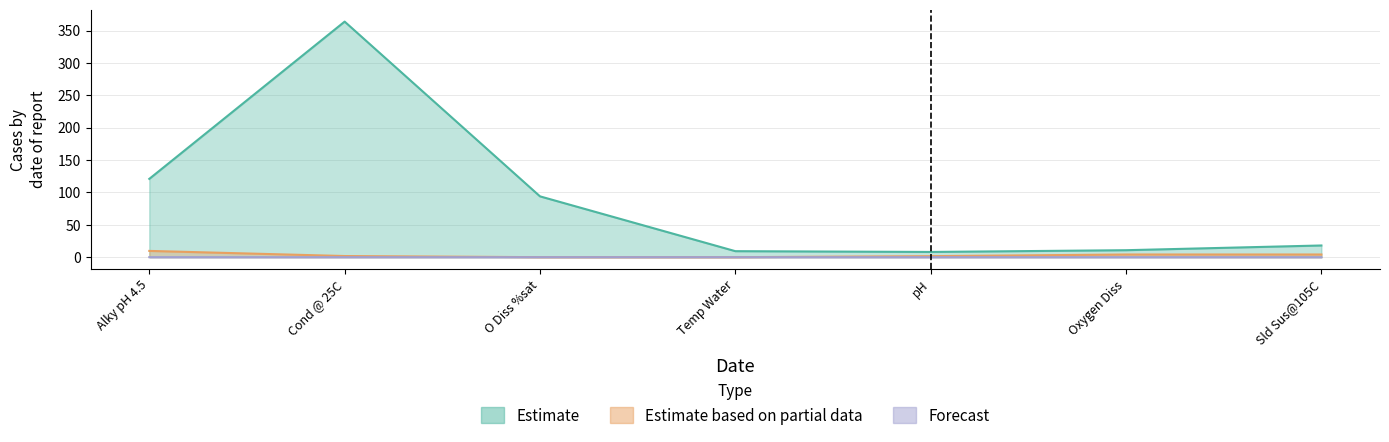

What is the difference between the maximum and second lowest values in the Estimate series?

354.7